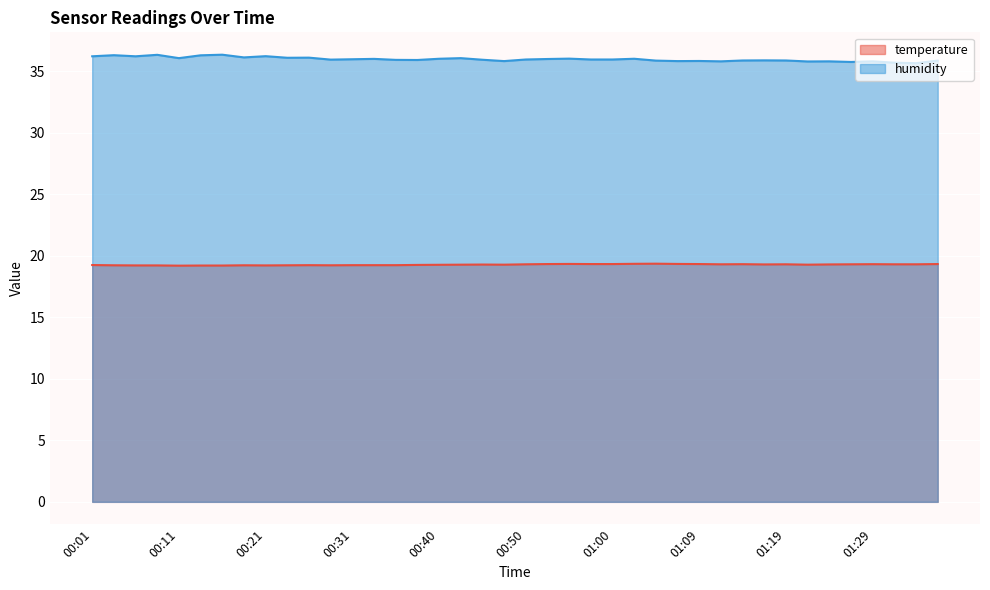

At how many categories does at least one series exceed 30?

40